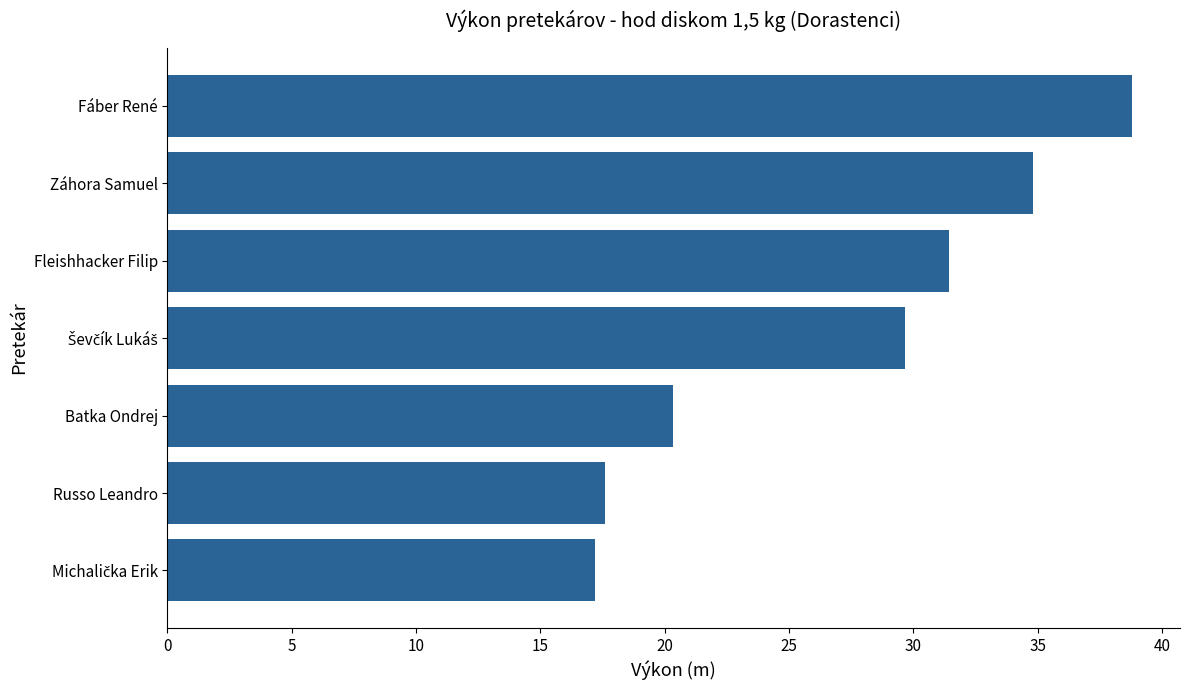

Which category has the highest value across all series?

Fáber René